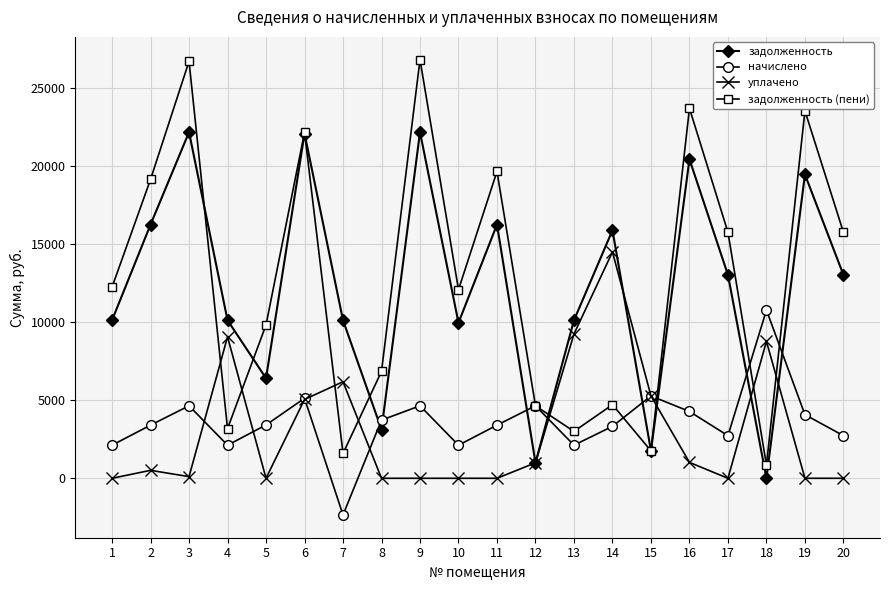

At 13, list the series in order from largest to smallest.

задолженность, уплачено, задолженность (пени), начислено